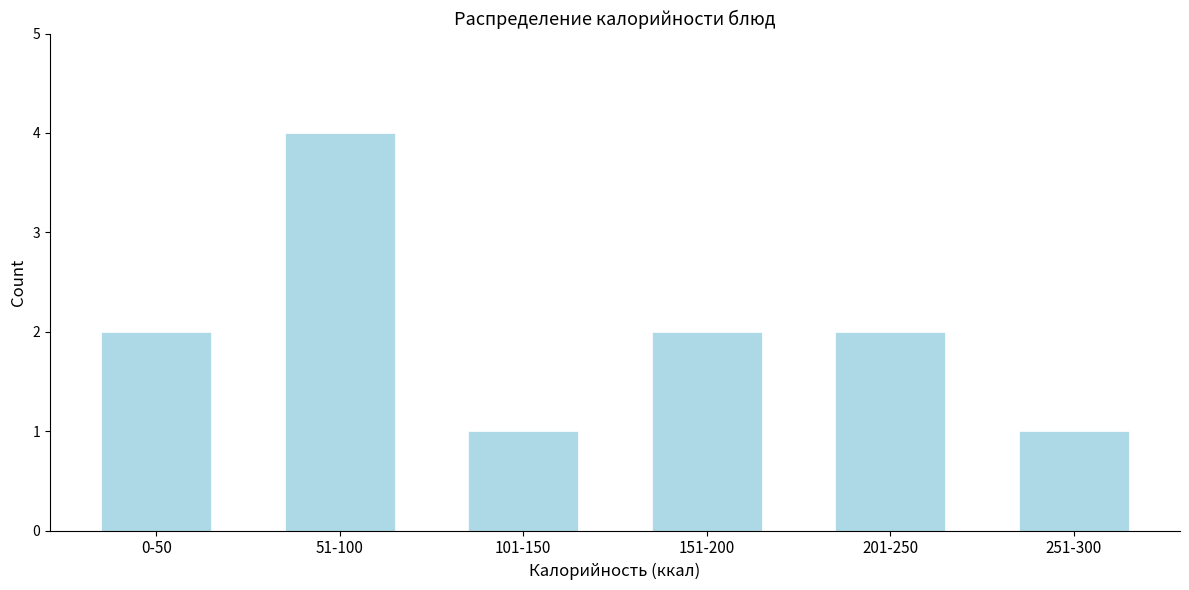

Reading right to left, what are all the values shown in this chart?

251-300=1	201-250=2	151-200=2	101-150=1	51-100=4	0-50=2